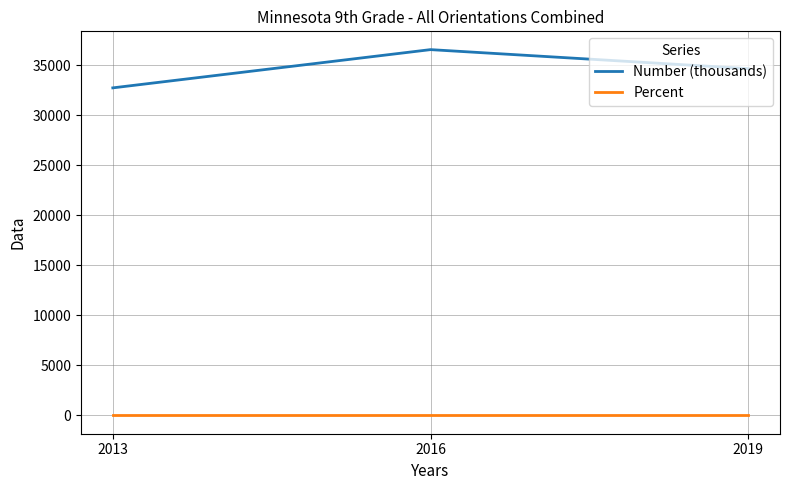

At 2019, list the series in order from largest to smallest.

Number (thousands), Percent